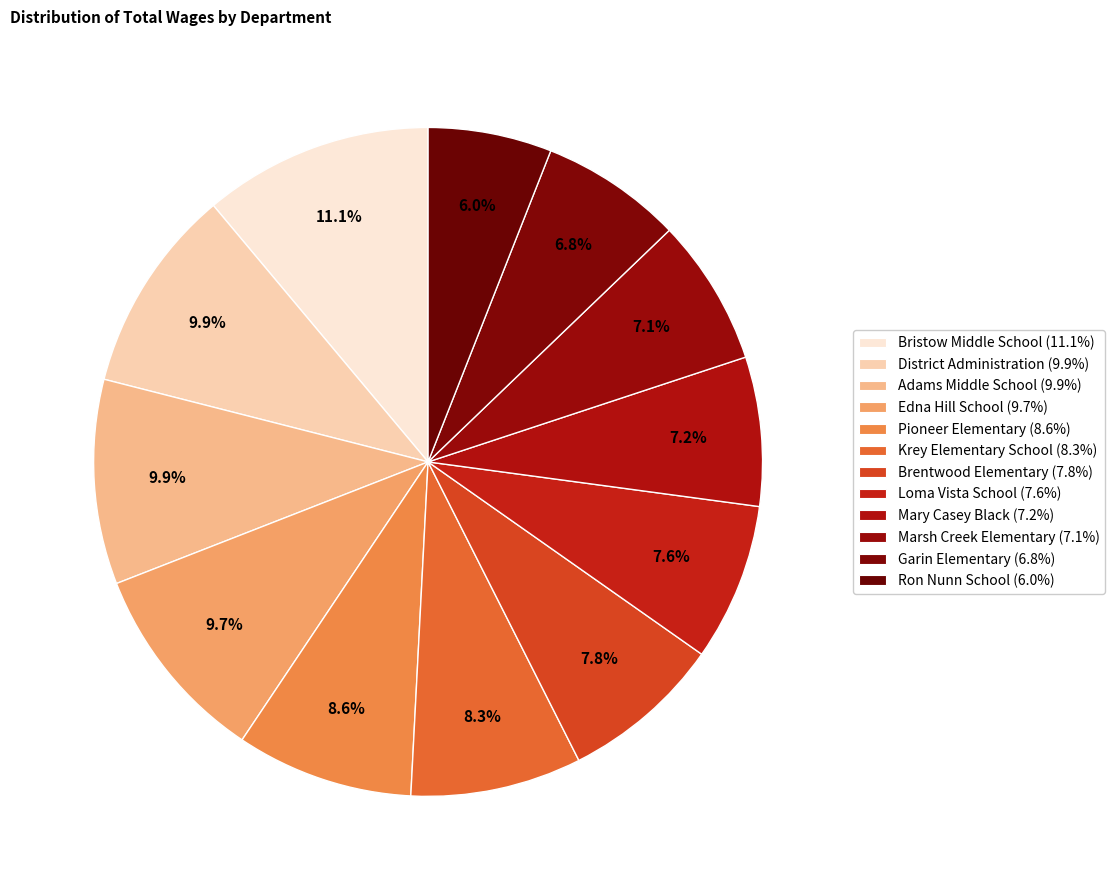

To the nearest percent, what is the difference between the largest and smallest slice percentages?

5%